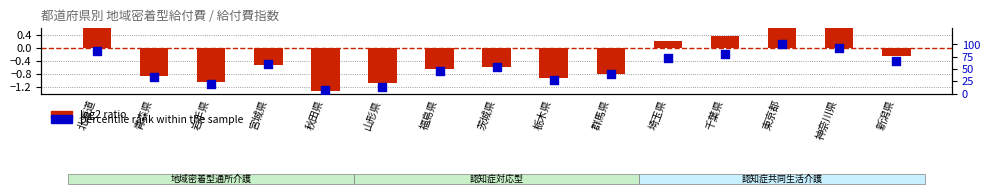

Which series reaches the maximum Y coordinate?

percentile rank within the sample